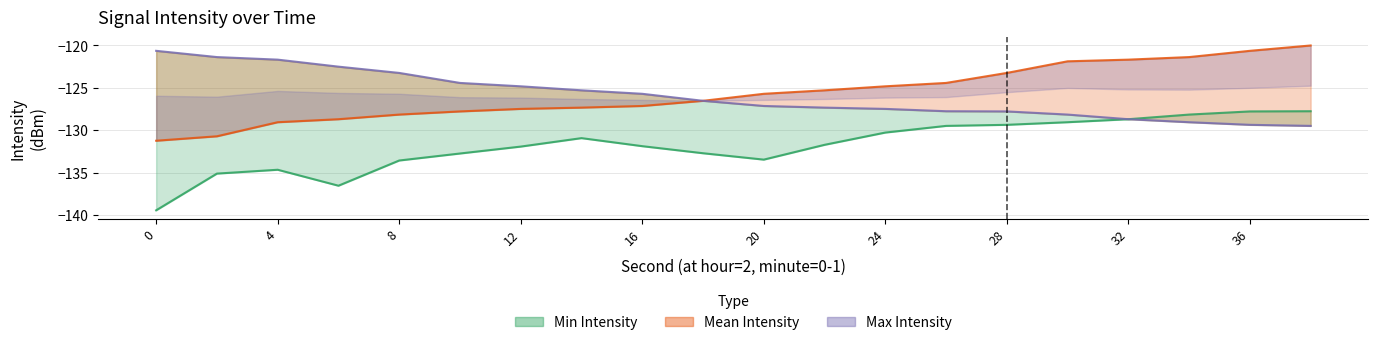

At which label does Max Intensity reach its minimum?

38